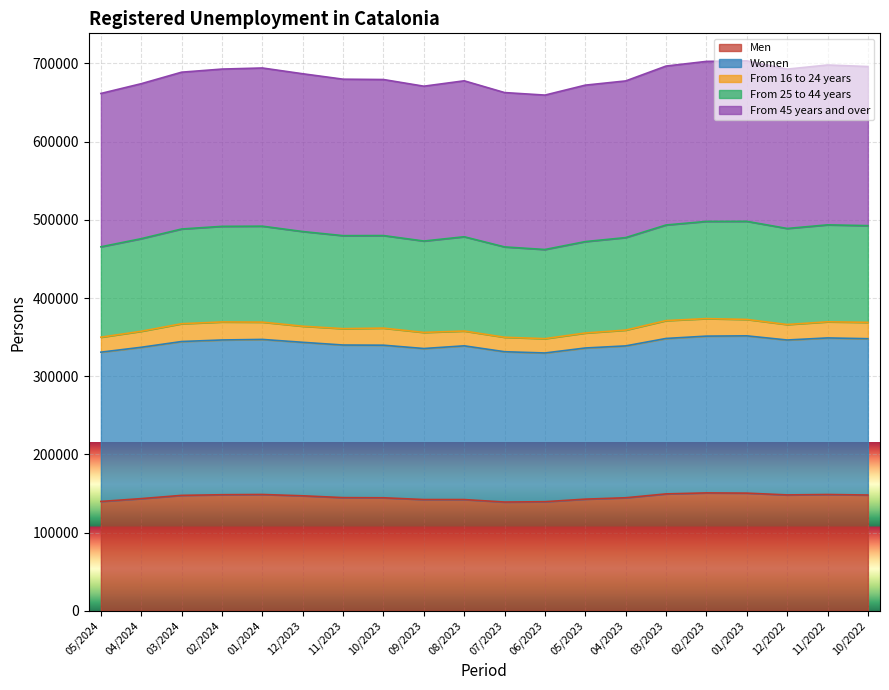

At which category is the sum across all series the highest?

01/2023